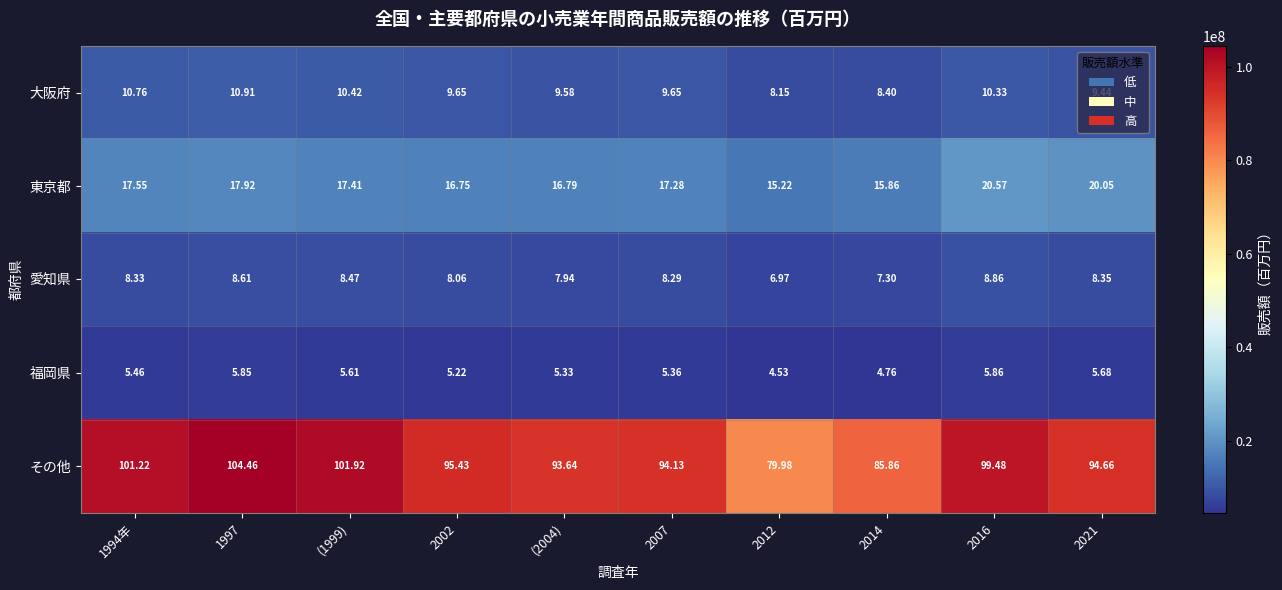

Rank the series at 2002 from highest to lowest value.

その他, 東京都, 大阪府, 愛知県, 福岡県